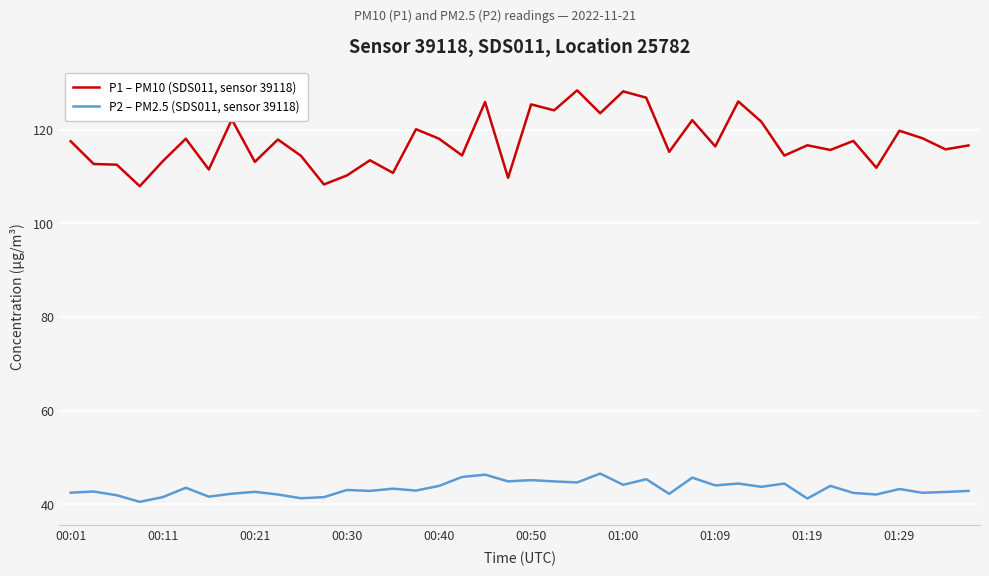

Which series has the widest spread of values?

P1 – PM10 (SDS011, sensor 39118)